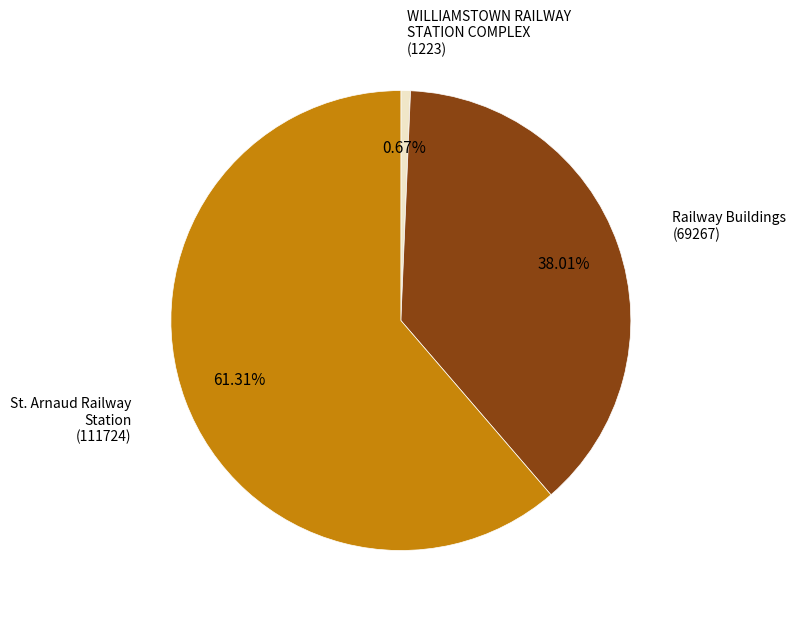

How many segments does this pie chart have?

3